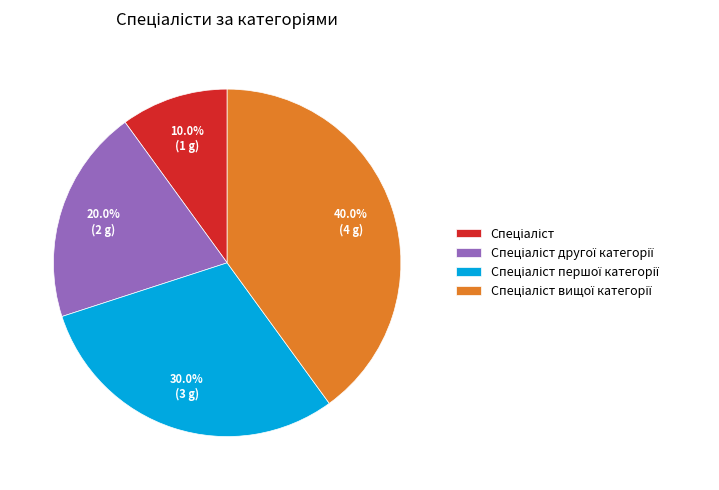

Is there a majority slice in this chart?

No